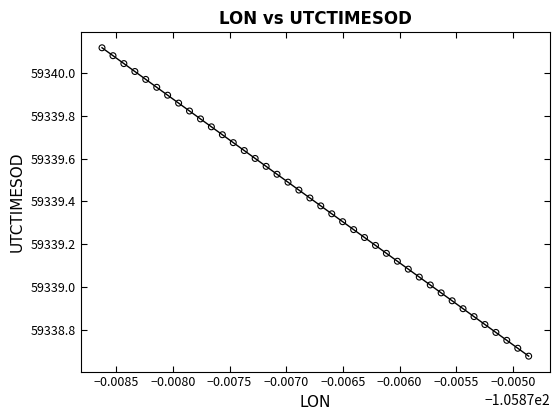

What is the range of Y values (max minus min)?

1.4